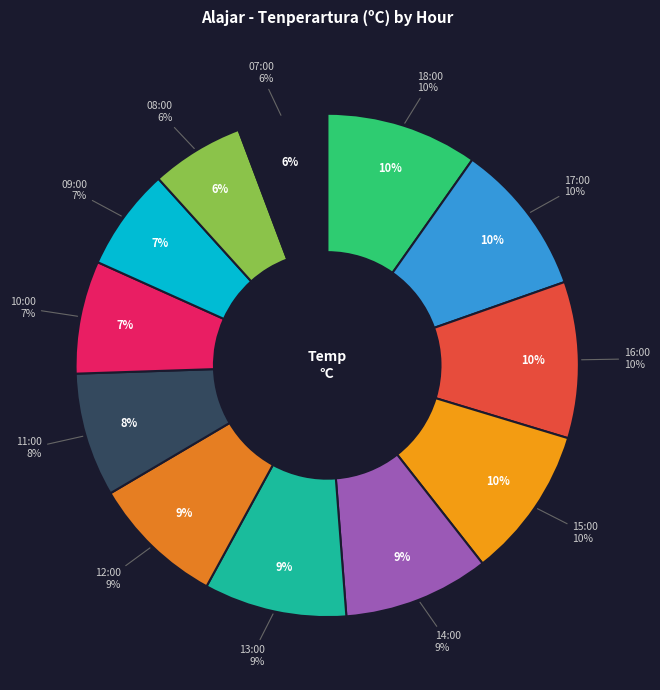

Is it true that 17:00 is 3% of the pie?

False